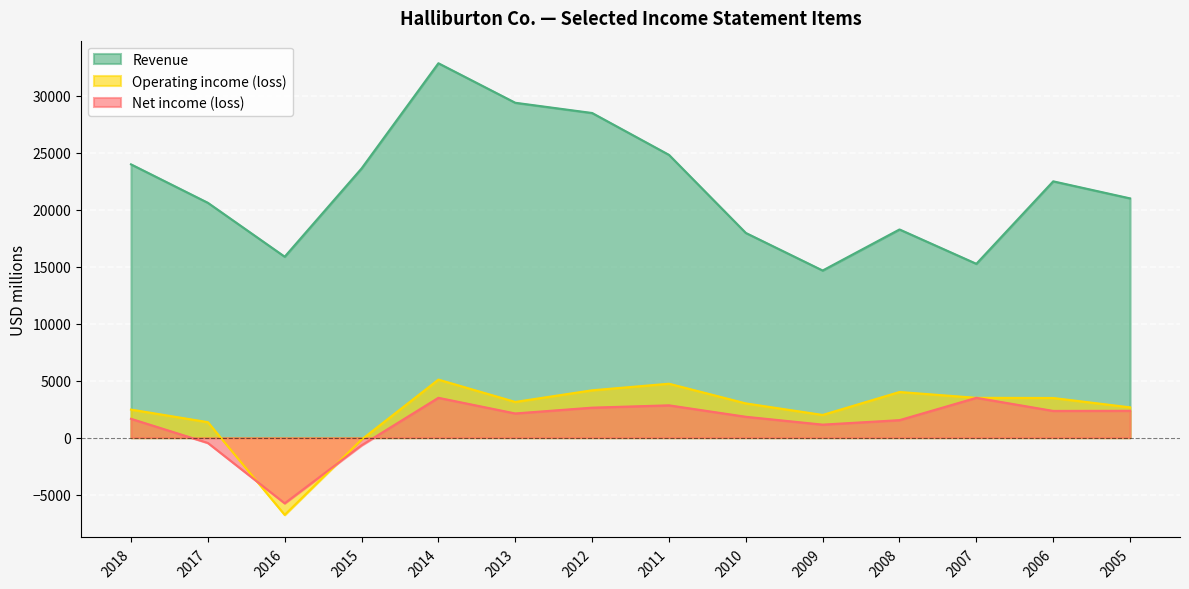

Reading left to right, what are all the values shown in this chart?

Revenue: 23995	20620	15887	23633	32870	29402	28503	24829	17973	14675	18279	15264	22504	21007
Operating income (loss): 2467	1362	-6778	-165	5097	3138	4159	4737	3009	1994	4010	3498	3484	2662
Net income (loss): 1656	-463	-5763	-671	3500	2125	2635	2839	1835	1145	1538	3499	2348	2358